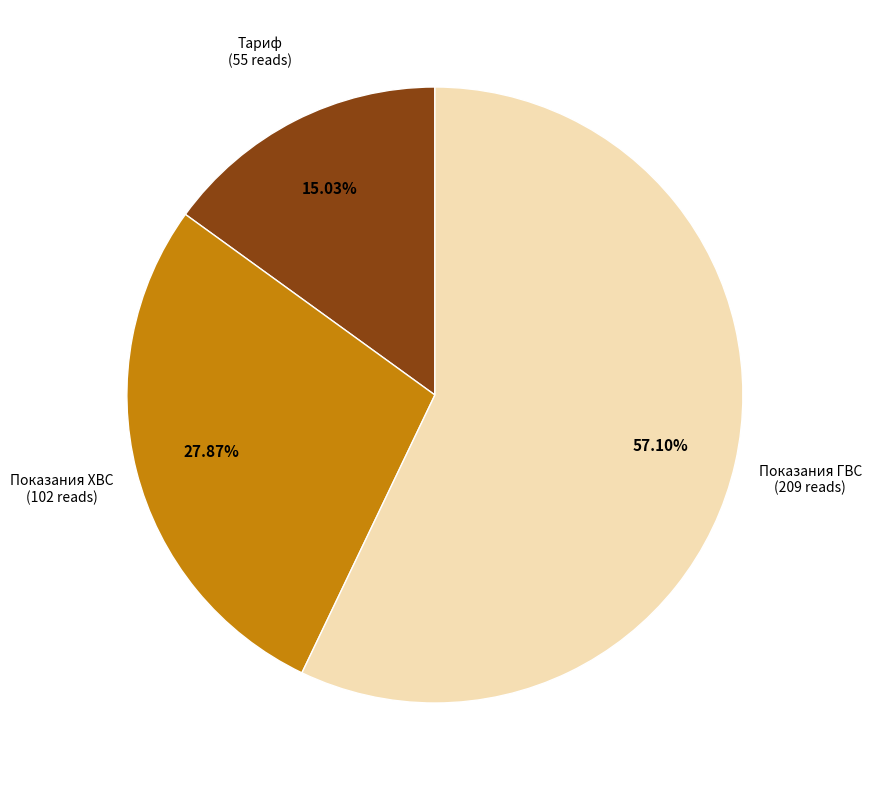

To the nearest percent, what is the average slice percentage?

33%